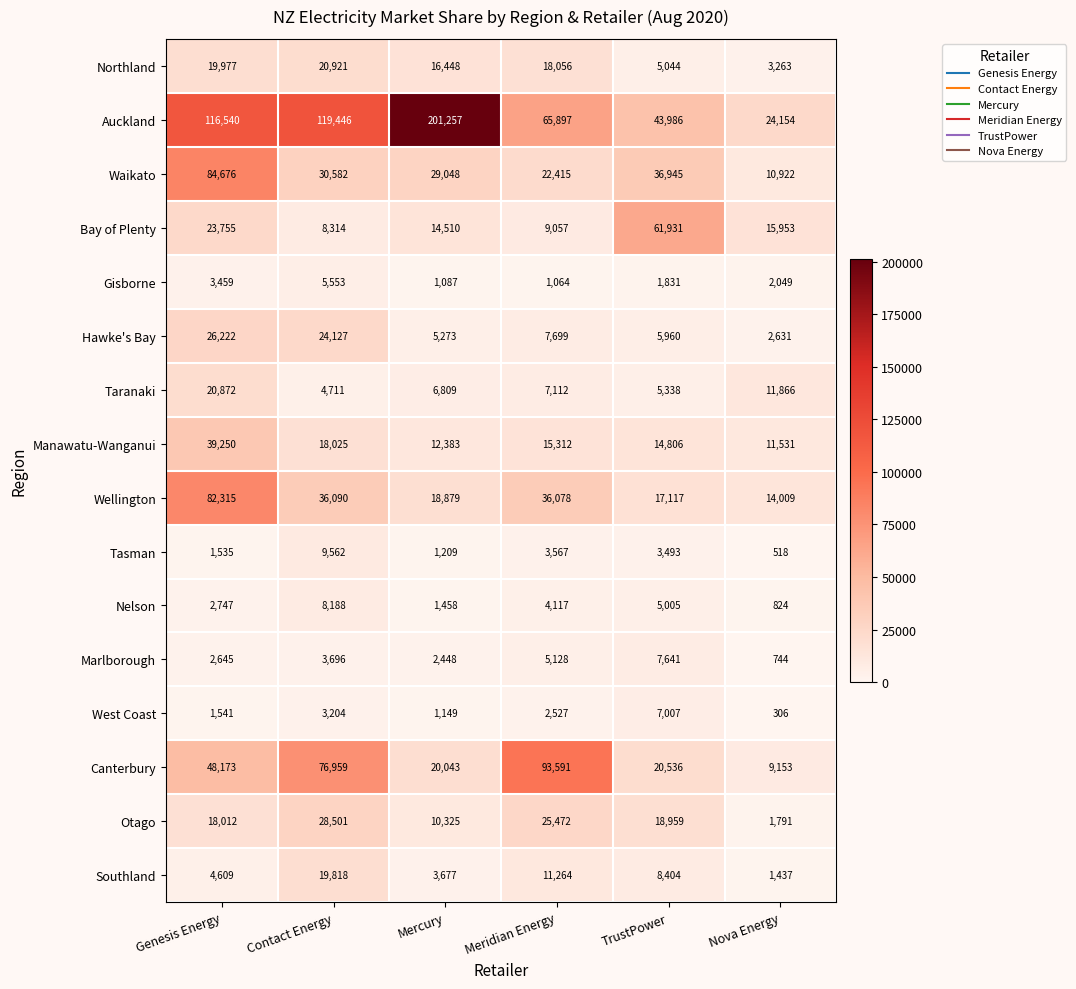

At how many categories does at least one series exceed 51750?

5